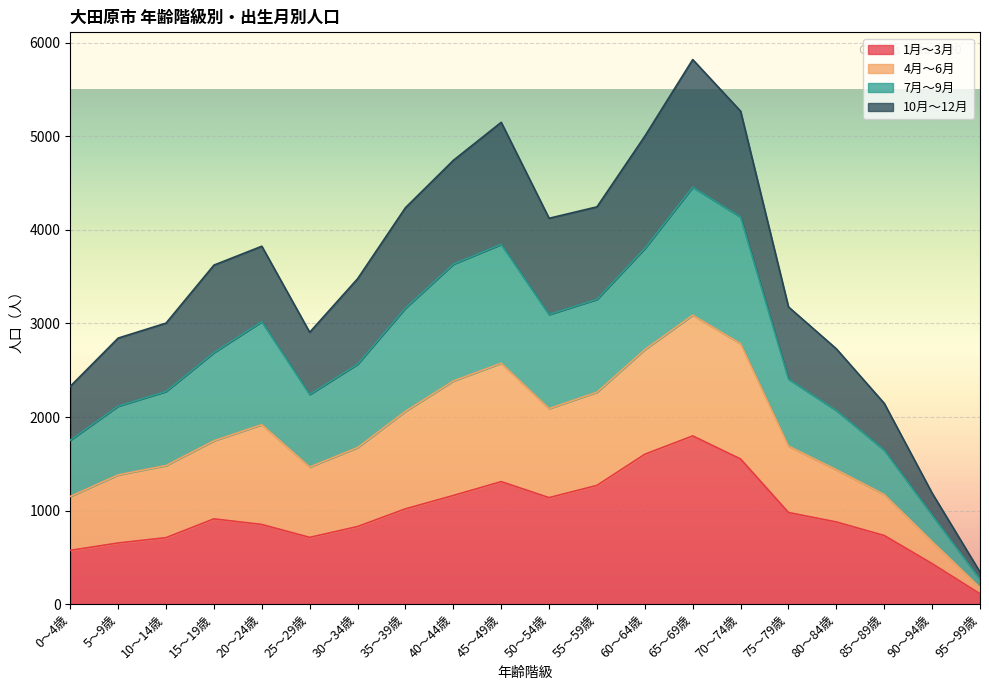

What is the highest value of the 1月～3月 series?

1798